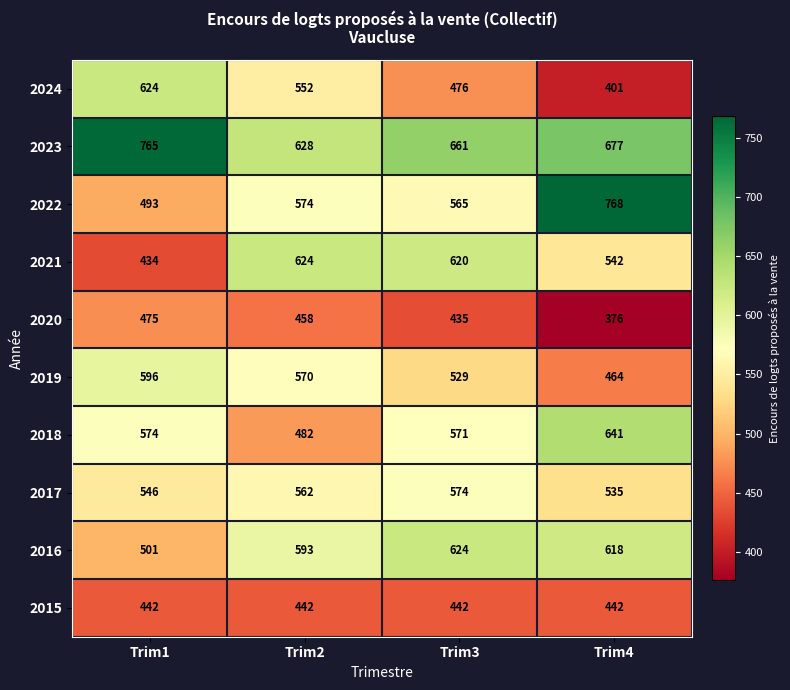

At which label is 2022 closest to 630?

Trim2